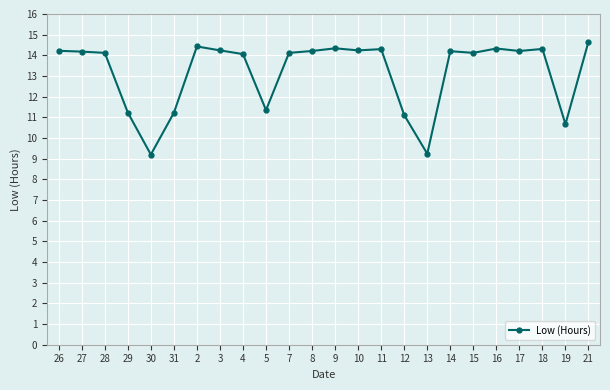

What is the greatest value displayed?

14.7